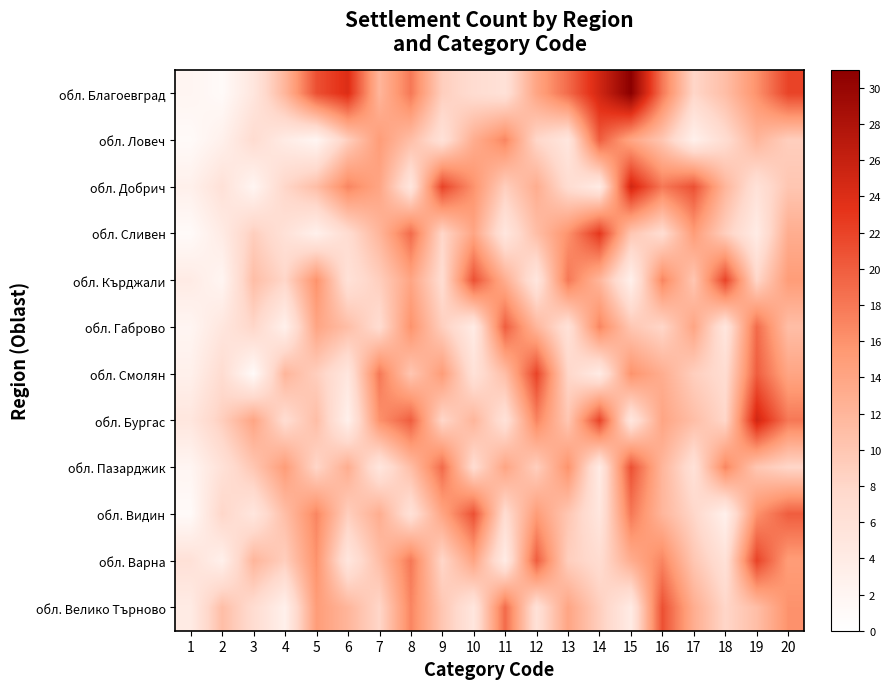

Which series changed the most between 1 and 19?

обл. Бургас